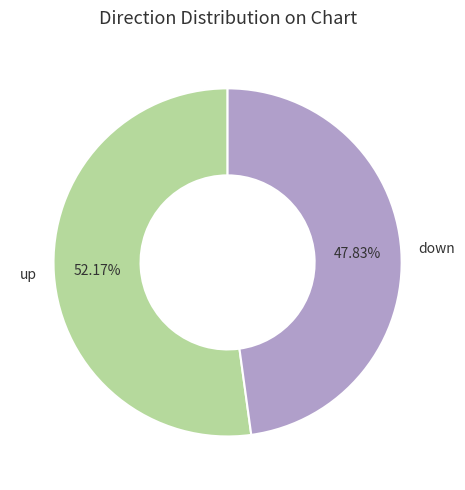

Does up represent more than half of the total?

Yes